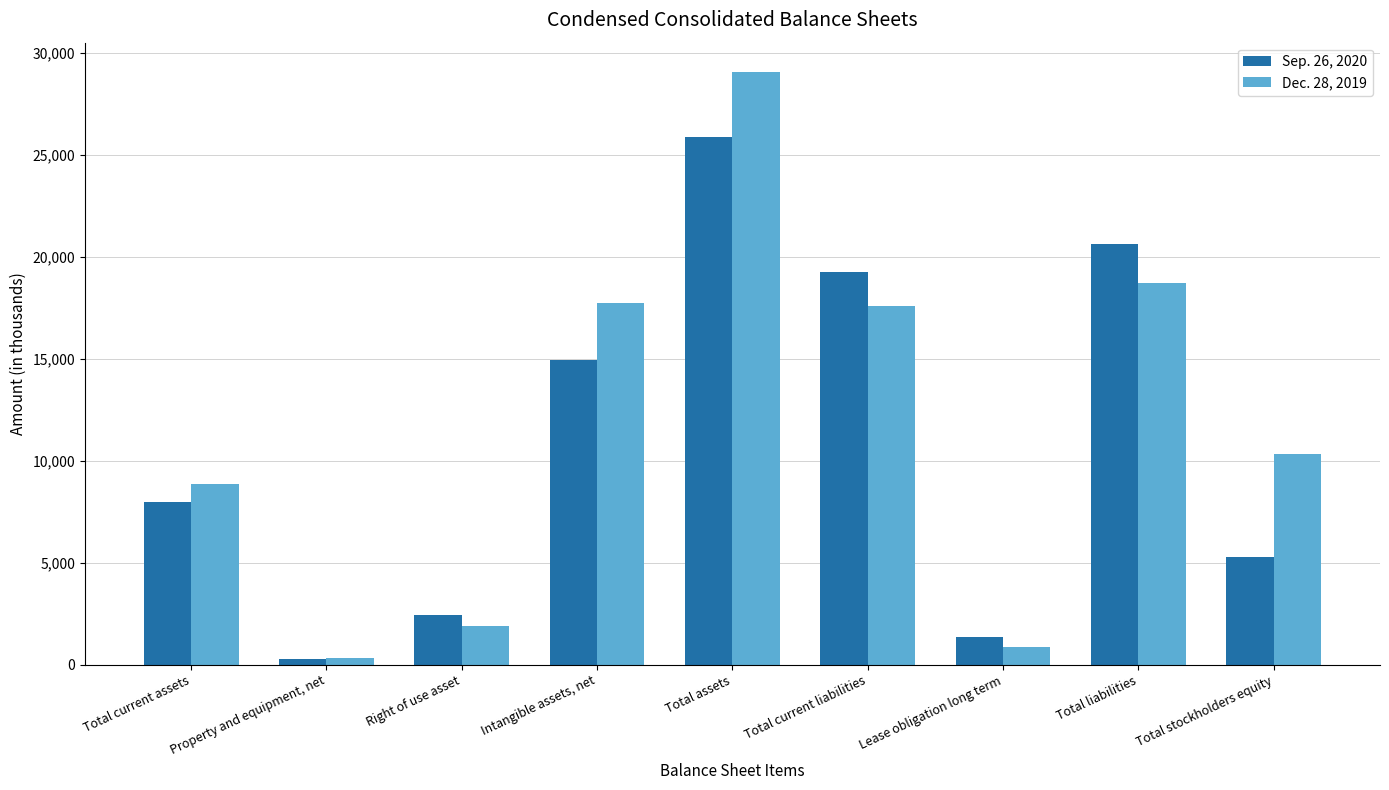

Are the bars horizontal?

No